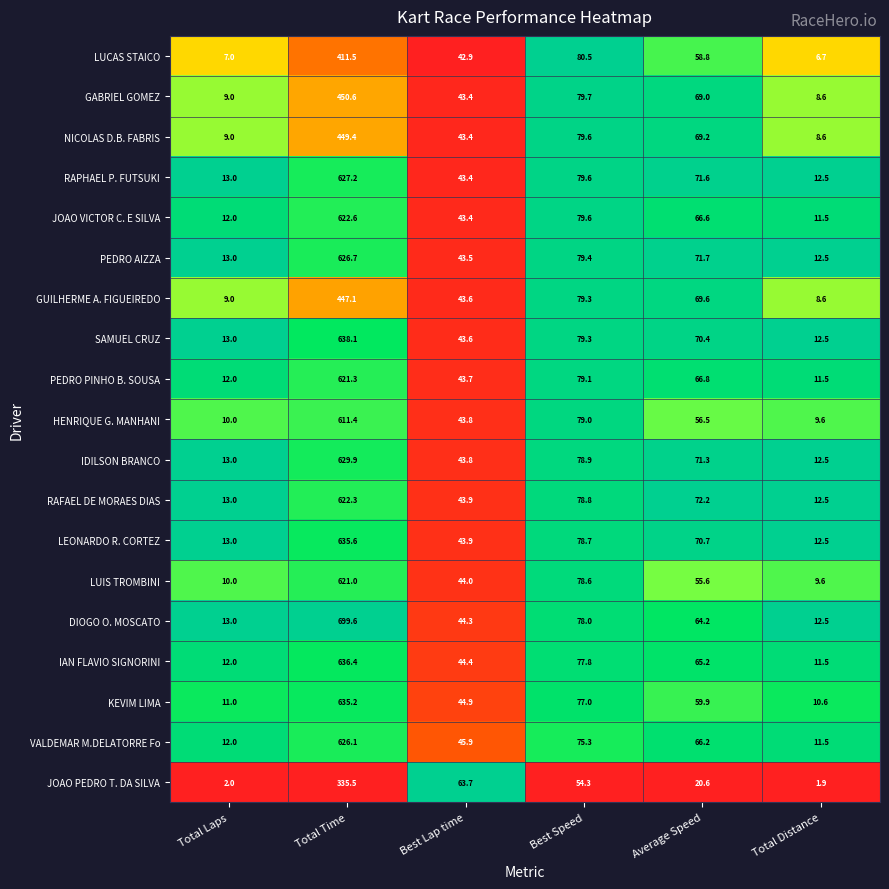

Which series has the widest spread of values?

DIOGO O. MOSCATO